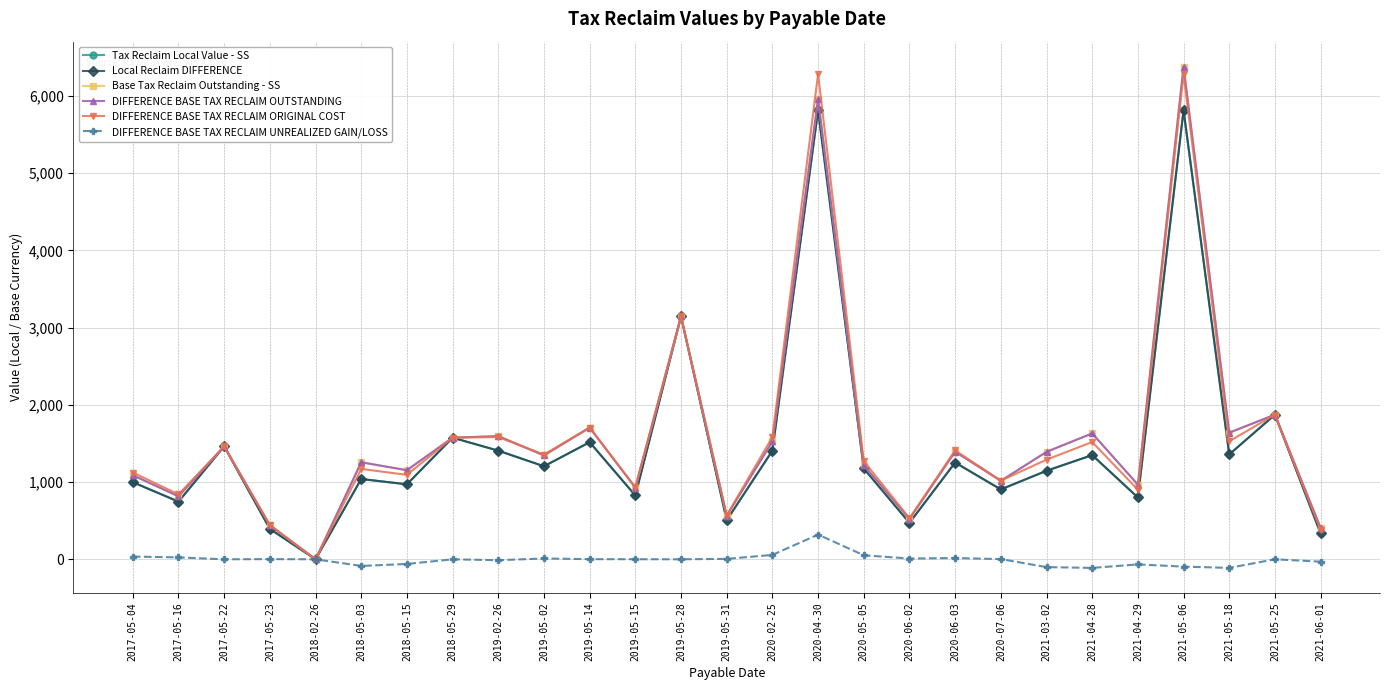

At which label does DIFFERENCE BASE TAX RECLAIM OUTSTANDING first exceed 1345?

2017-05-22